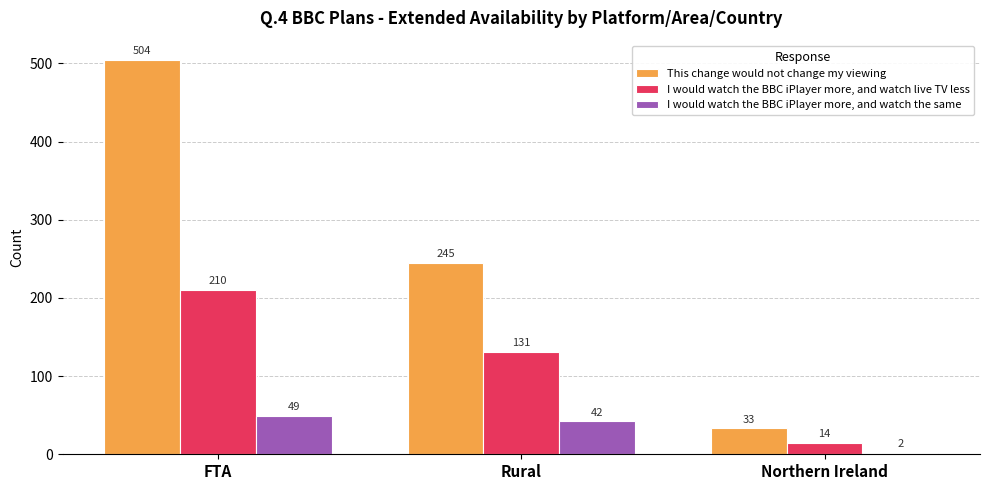

At which label does I would watch the BBC iPlayer more, and watch live TV less first exceed 131?

FTA